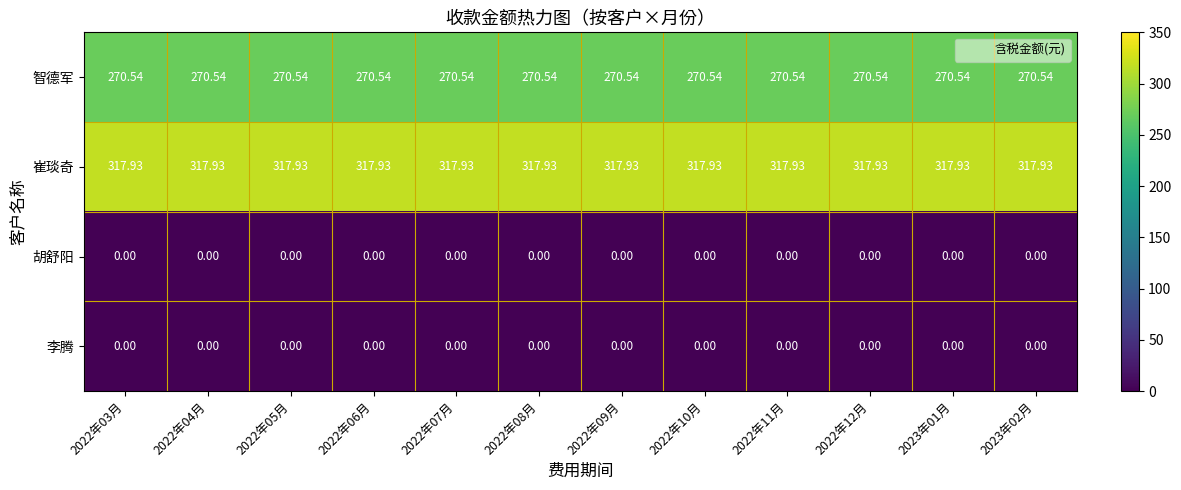

Is the value of 李腾 at 2022年09月 greater than the value of 崔琰奇 at 2022年03月?

No